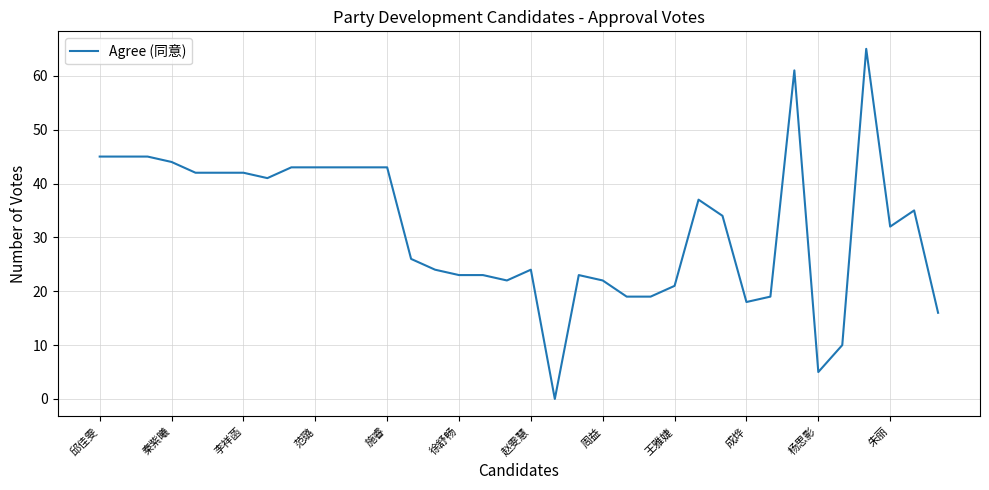

What is the sum of all values?

1139